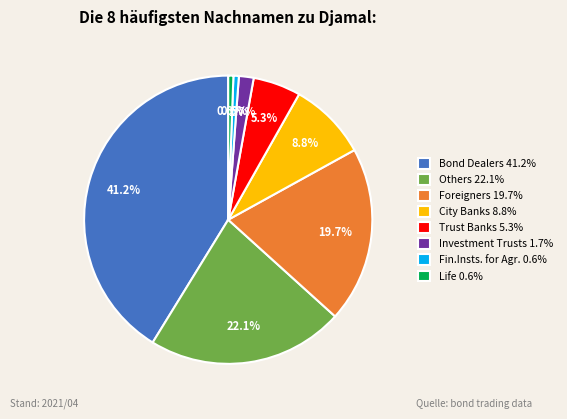

Does Investment Trusts 1.7% account for over 50% of the chart?

No